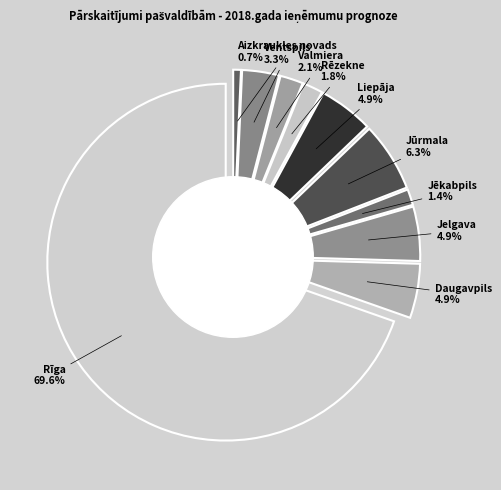

Does Rīga account for over 50% of the chart?

Yes